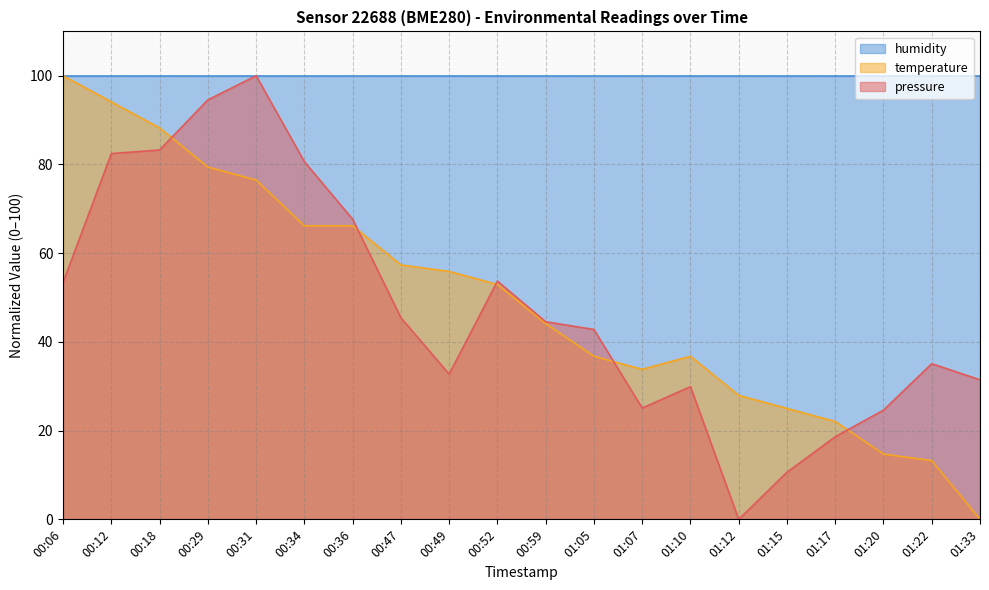

What is the value of the temperature point at the 17th from the left?

22.1